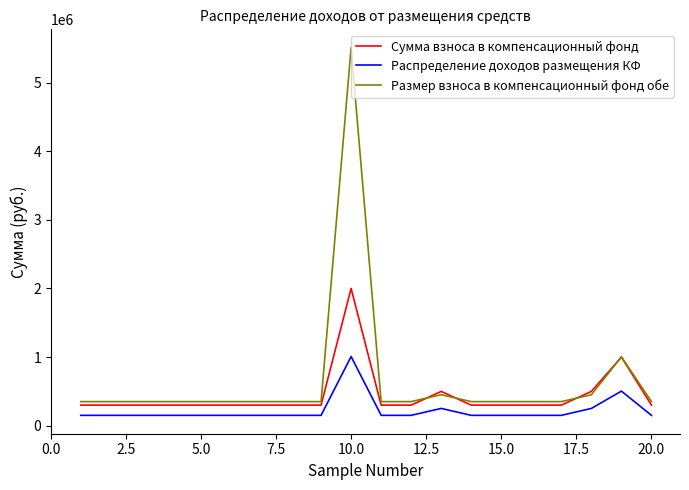

What is the difference between the second highest and second lowest values in the Распределение доходов размещения КФ series?

352752.5